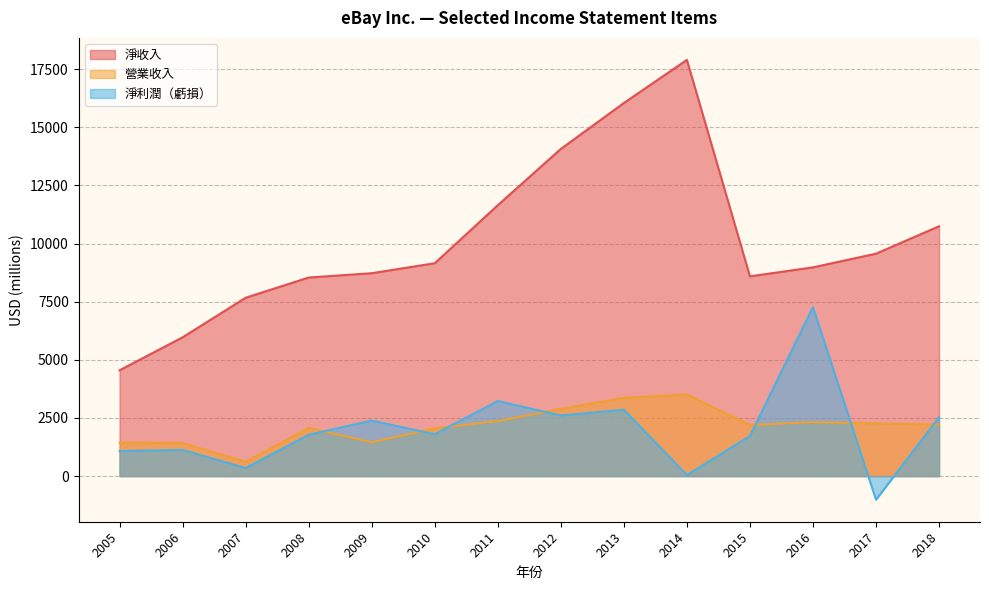

At which category does 淨收入 reach its first local valley?

2015